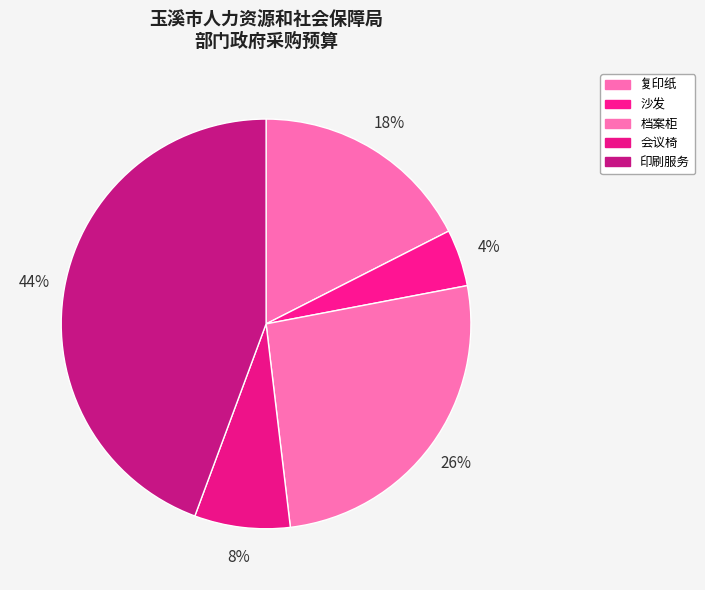

True or false: 会议椅 accounts for 8% of the total.

True